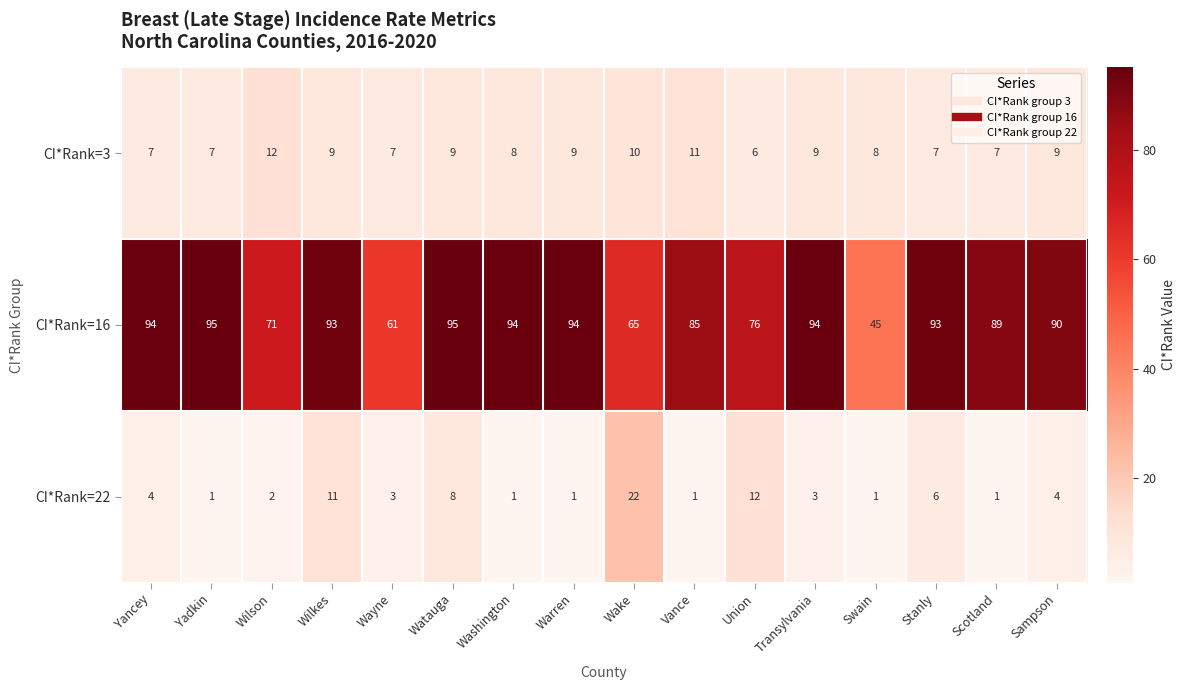

Count the CI*Rank=3 values in the range 7 to 9.

12